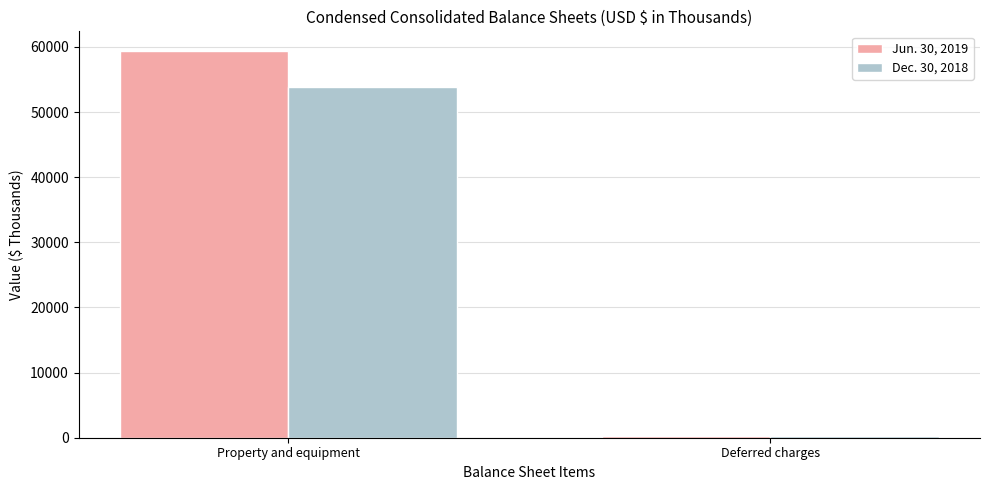

How many groups of bars are there?

2